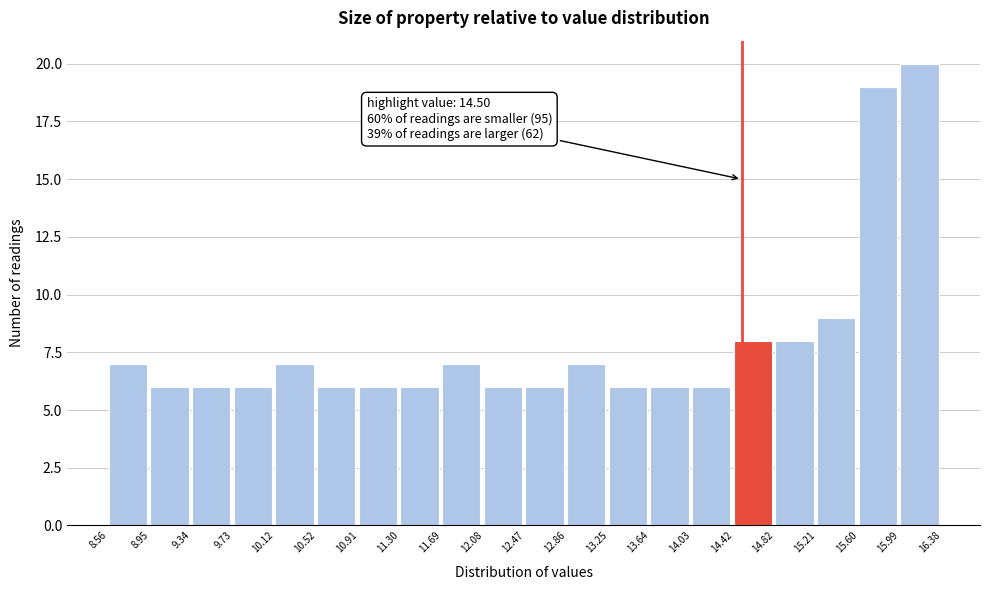

Which range on the x-axis has the tallest bar?

15.99 to 16.38